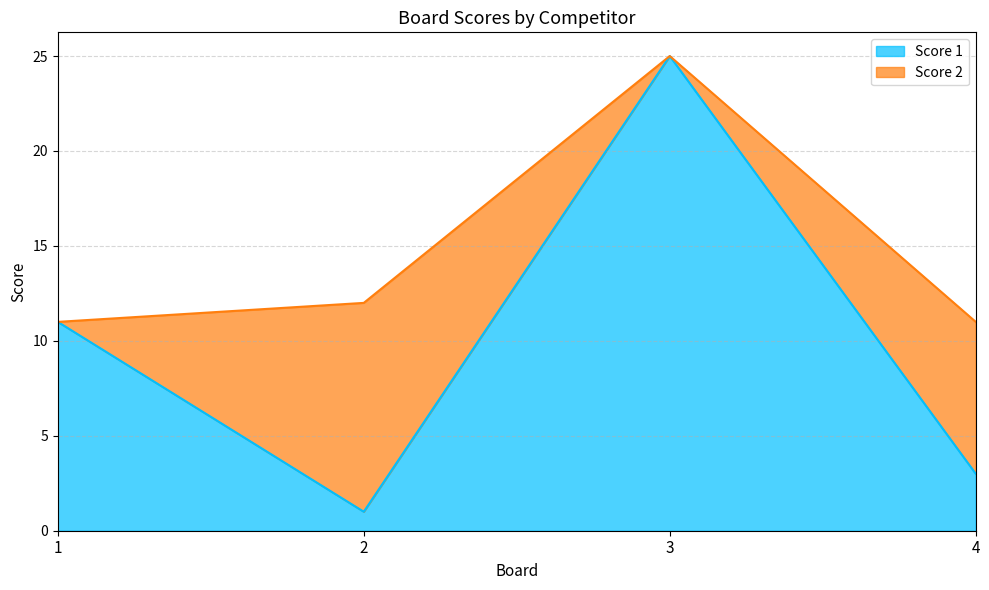

How many data points does each series have?

4